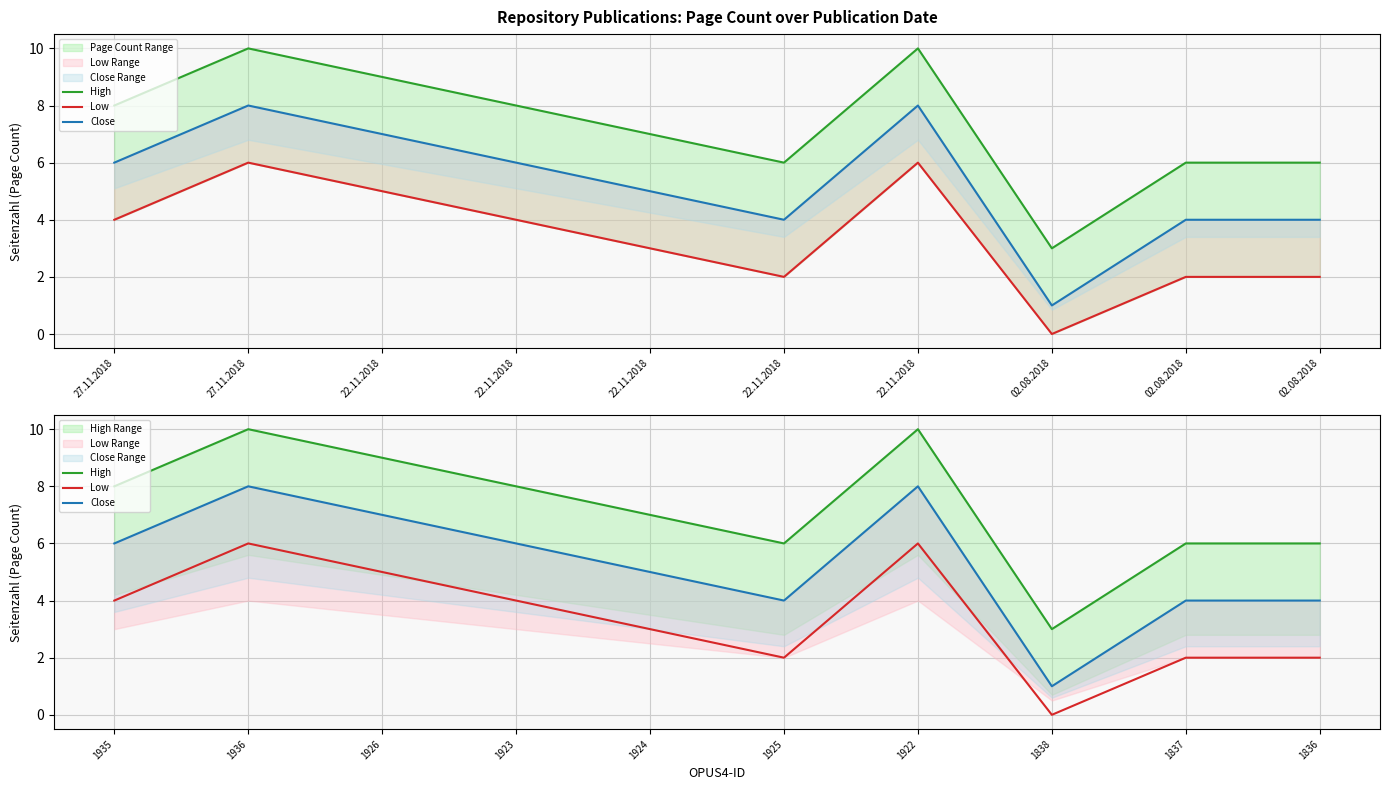

The High series shows 8 at 1923. True or false?

True